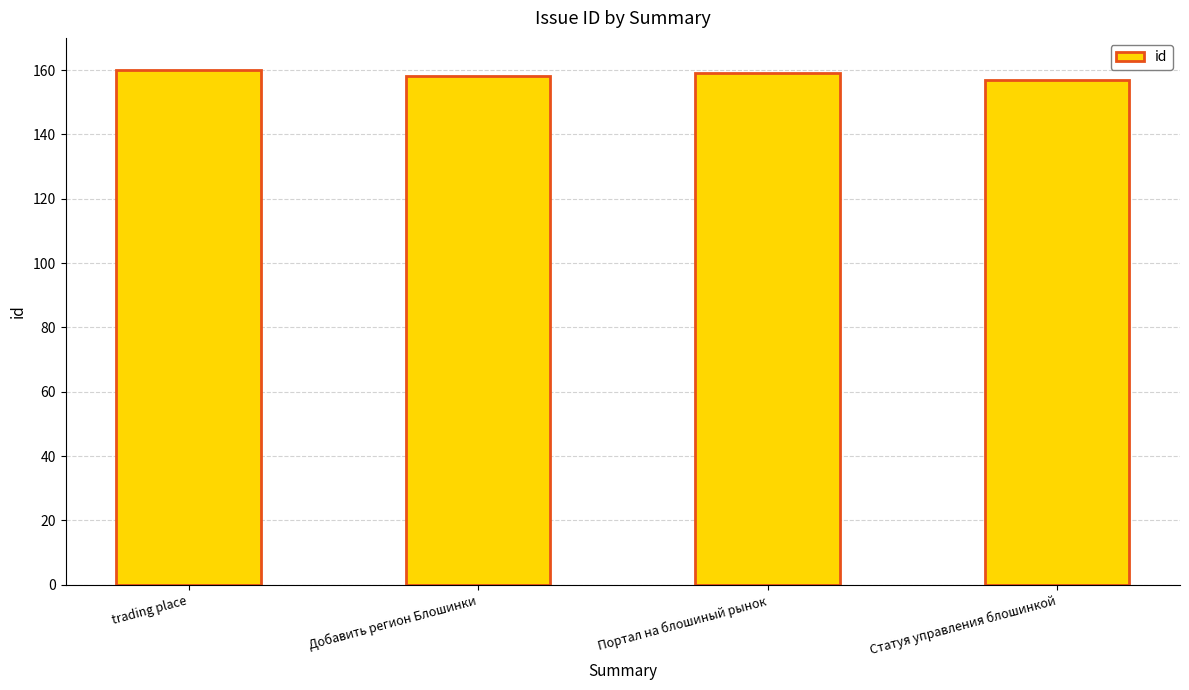

What is the sum of the values at Портал на блошиный рынок and Статуя управления блошинкой?

316